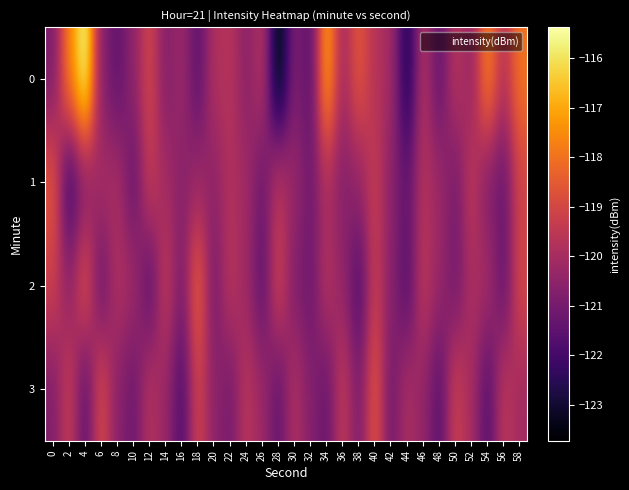

List the series in order of their peak value, lowest first.

3, 1, 2, 0